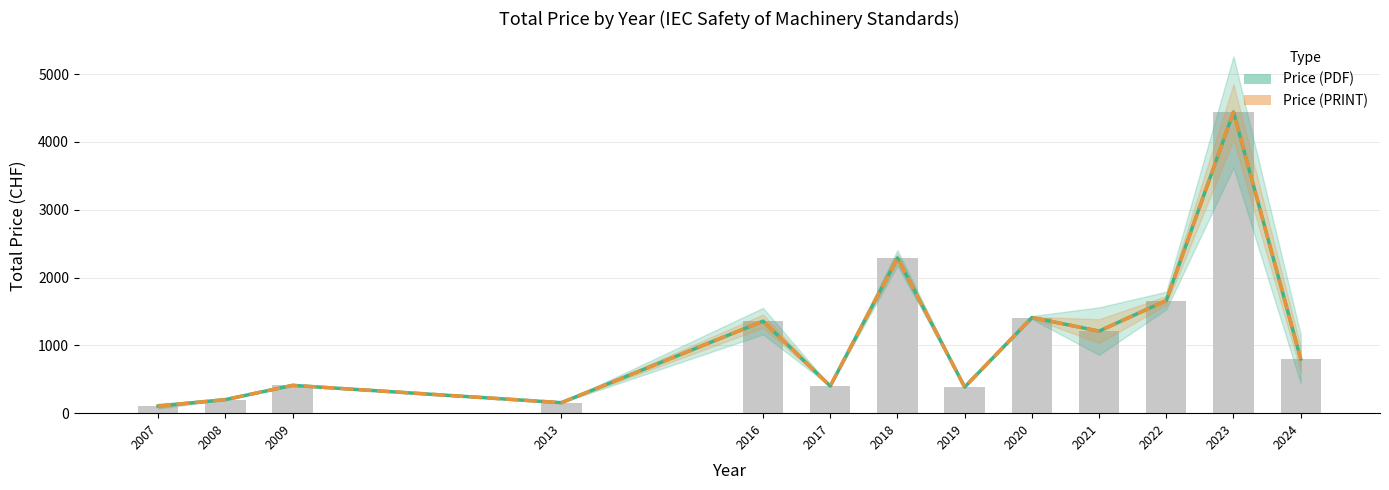

Reading left to right, what are all the values shown in this chart?

Price (PDF): 105	200	410	155	1357	400	2289	385	1410	1210	1661	4440	800
Price (PRINT): 105	200	410	155	1357	400	2289	385	1410	1210	1661	4440	800